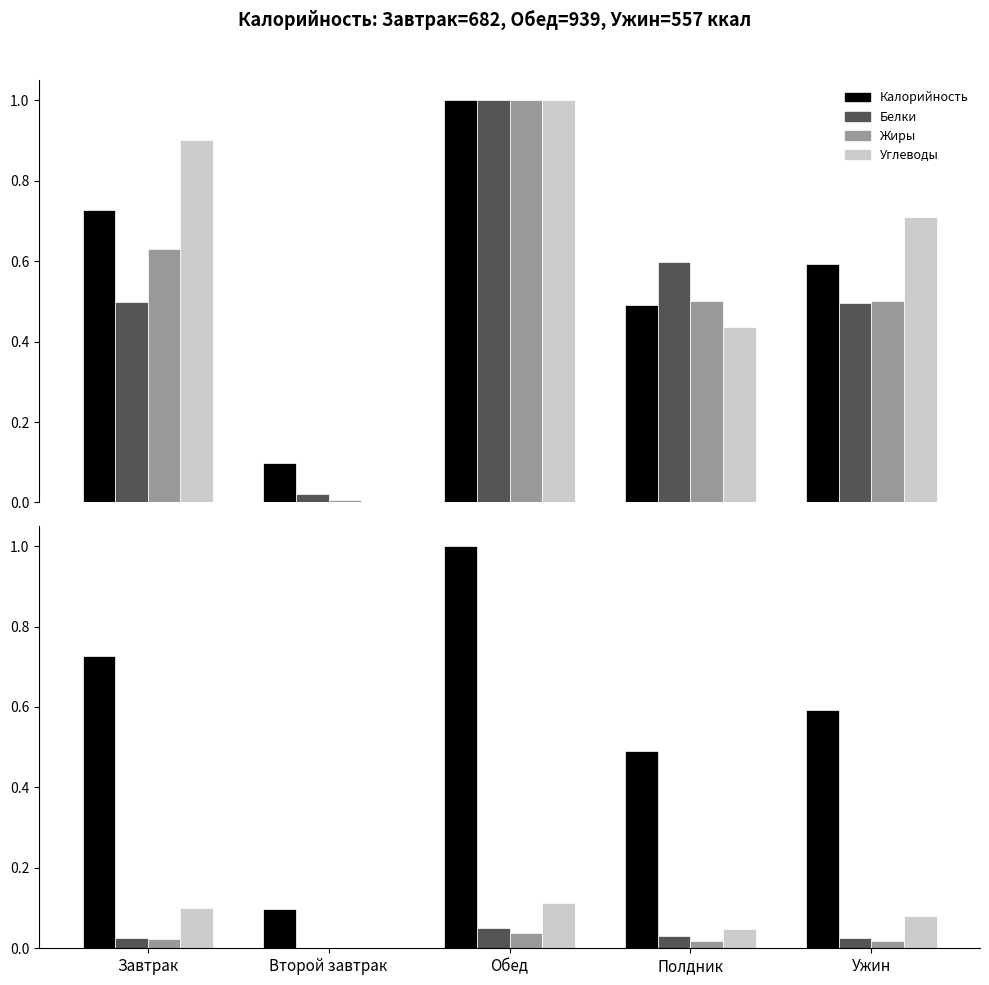

How many groups of bars are there?

5